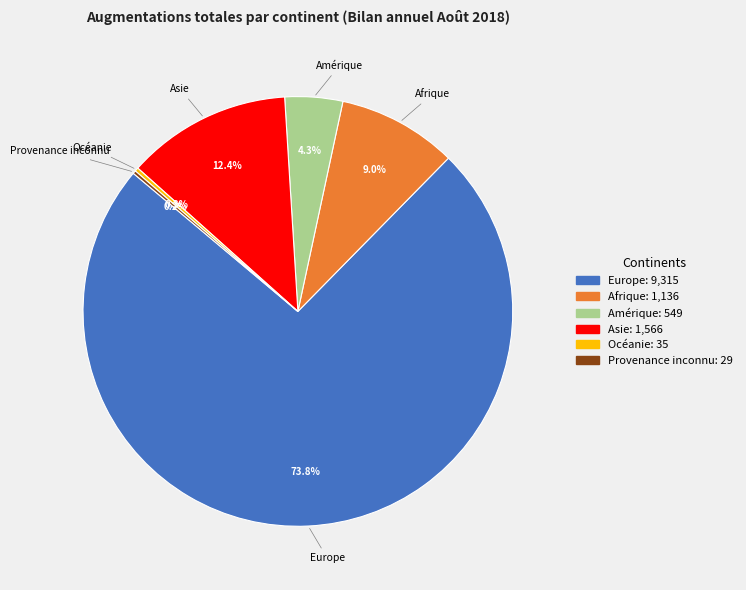

Which has a higher value, Asie or Europe?

Europe